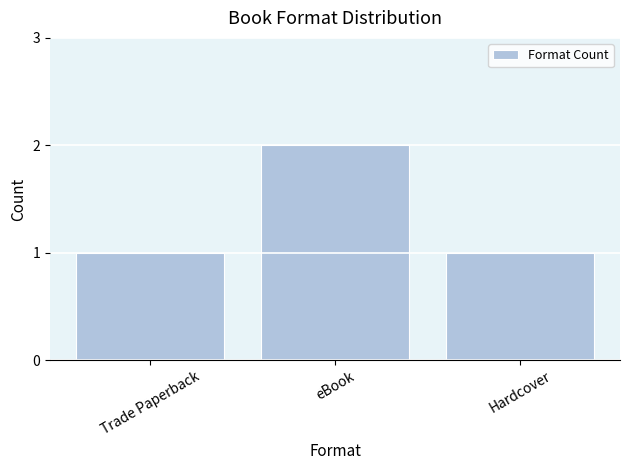

What is the value of the 3rd bar from the left?

1